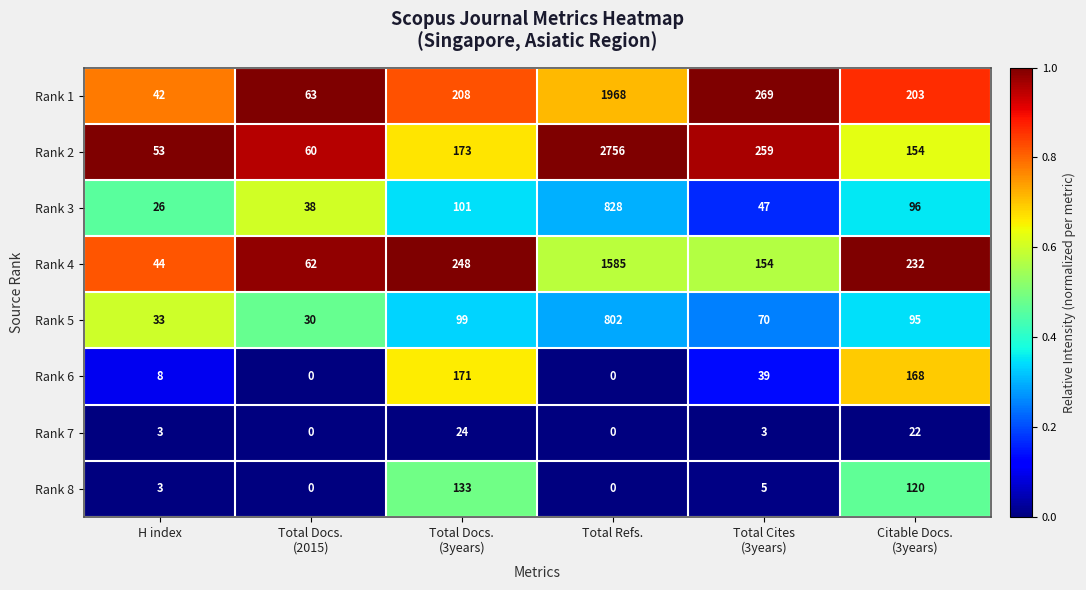

What is the difference between the maximum and minimum values in the Rank 7 series?

24